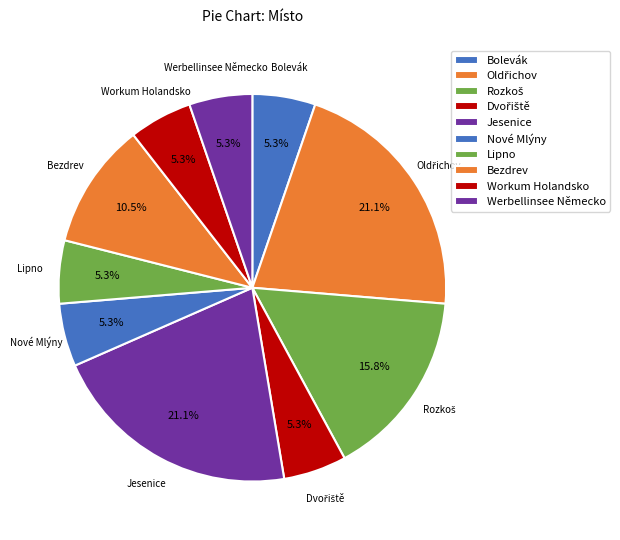

Is Bezdrev the majority of the pie?

No